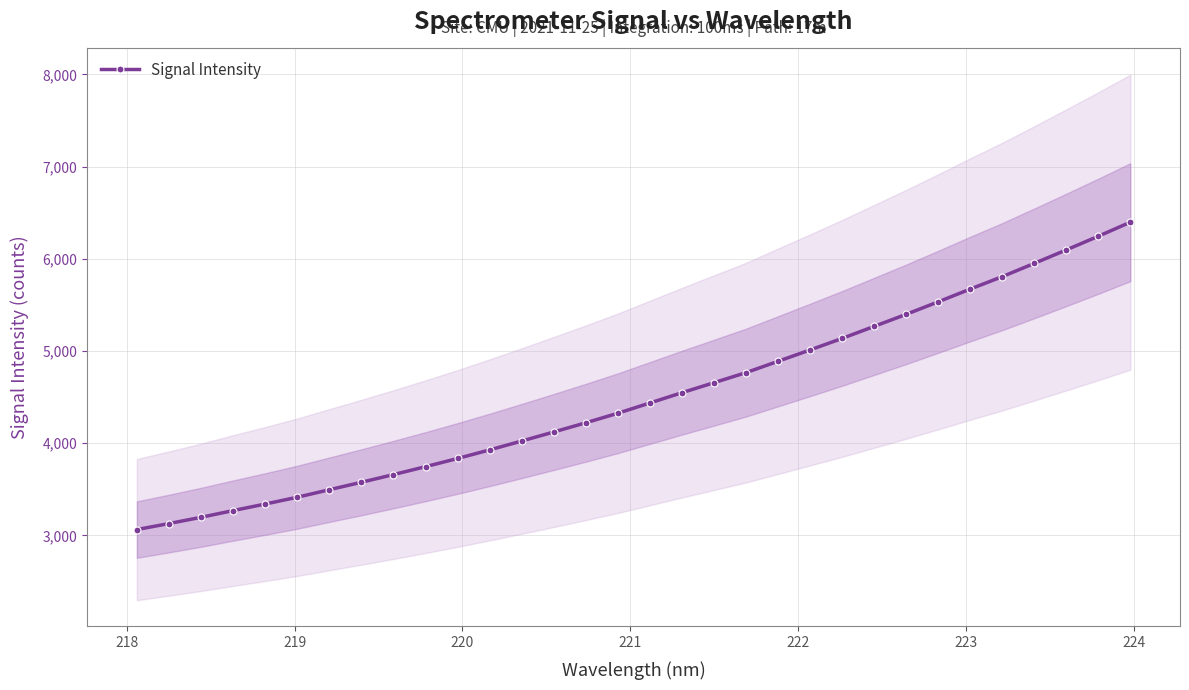

What is the minimum value shown in the chart?

3063.8